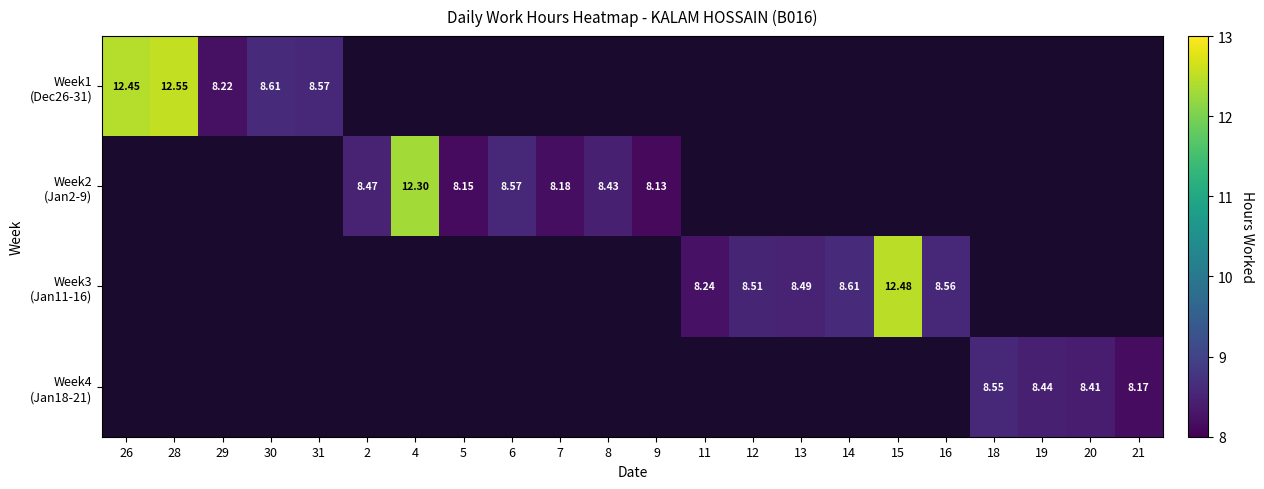

How many values in Week1 (Dec26-31) are above zero?

5